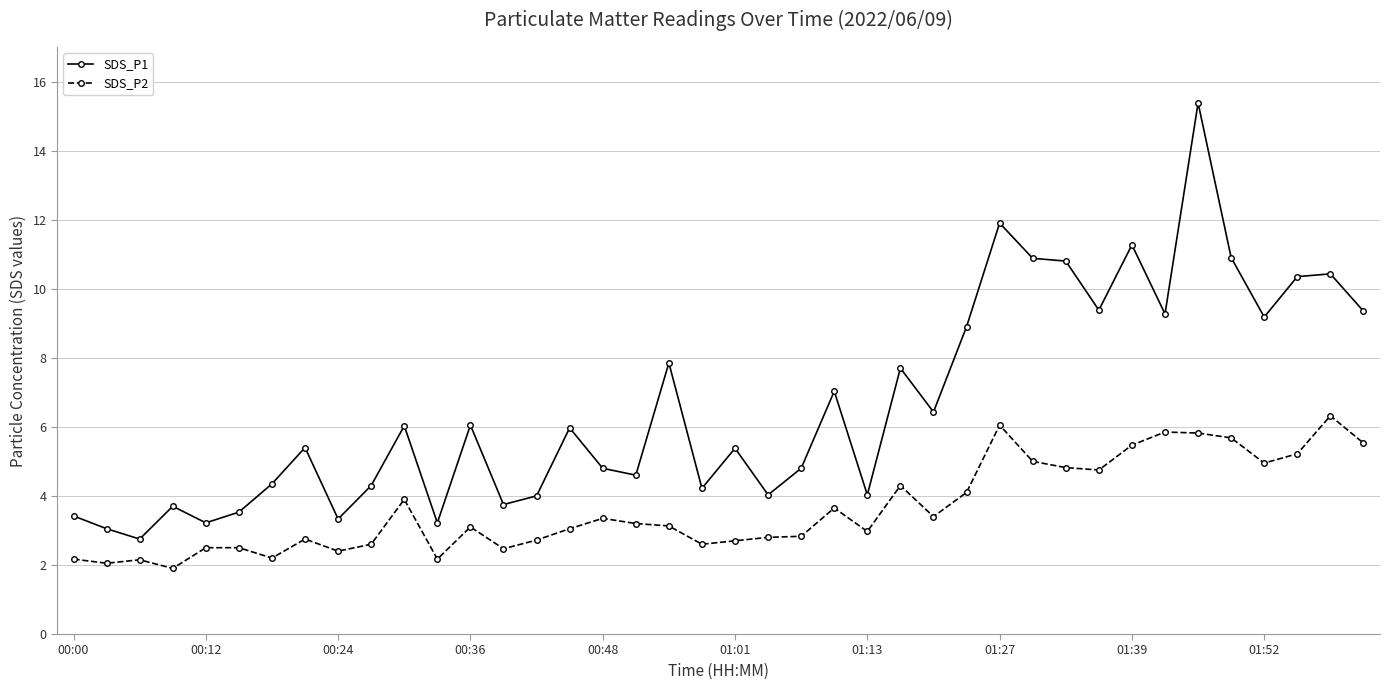

True or false: SDS_P1 has more than 2 interior local peaks.

True